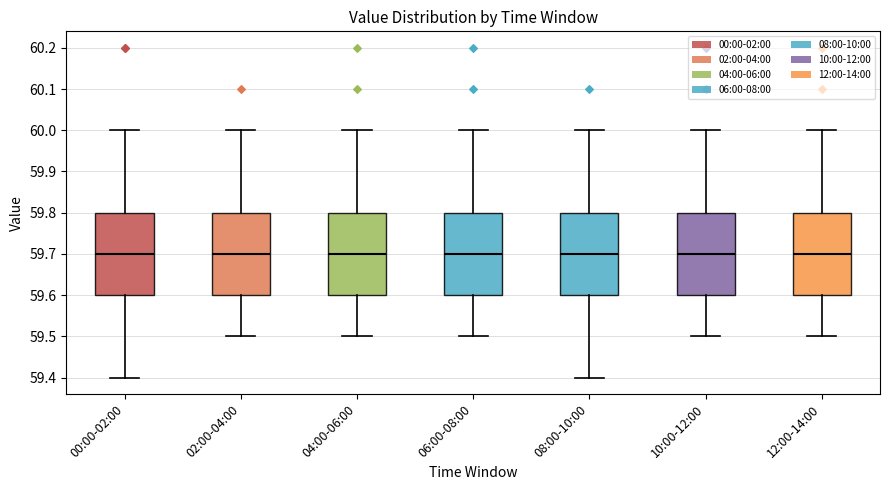

Where is the lower edge of the box for 10:00-12:00 on the y-axis? The values are not printed on the chart, so give them approximately, as read against the axis.

59.6